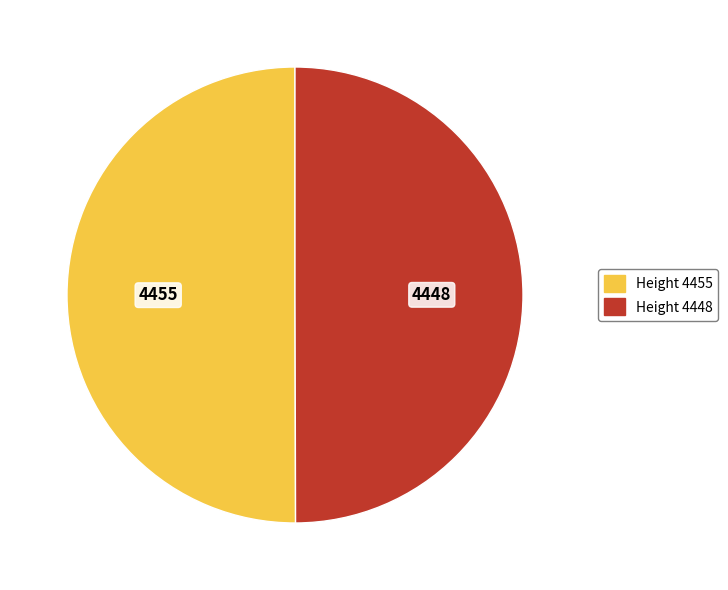

Do Height 4448 and Height 4455 together represent more than half of the pie?

Yes